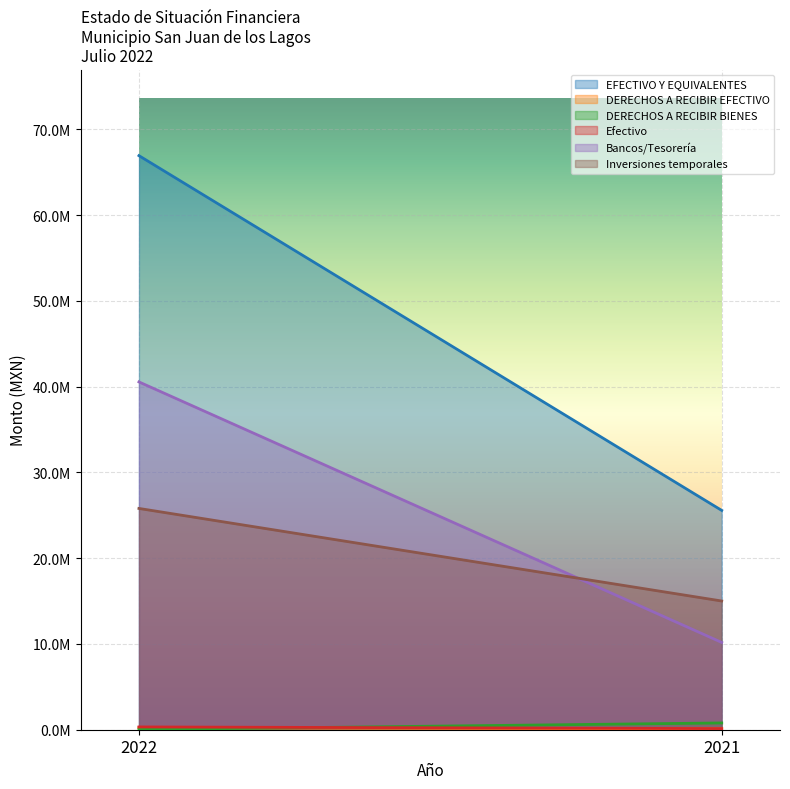

The value of Efectivo at 2021 is 131837.1. True or false?

True